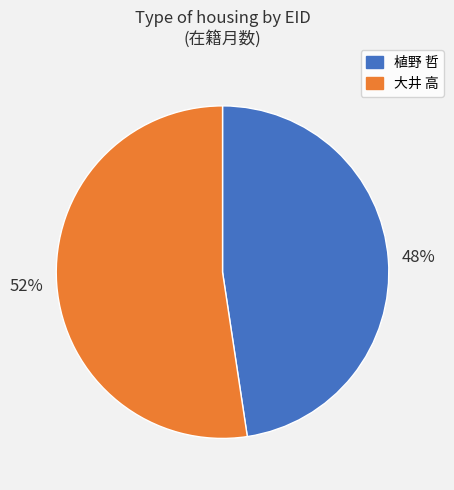

How many segments does this pie chart have?

2